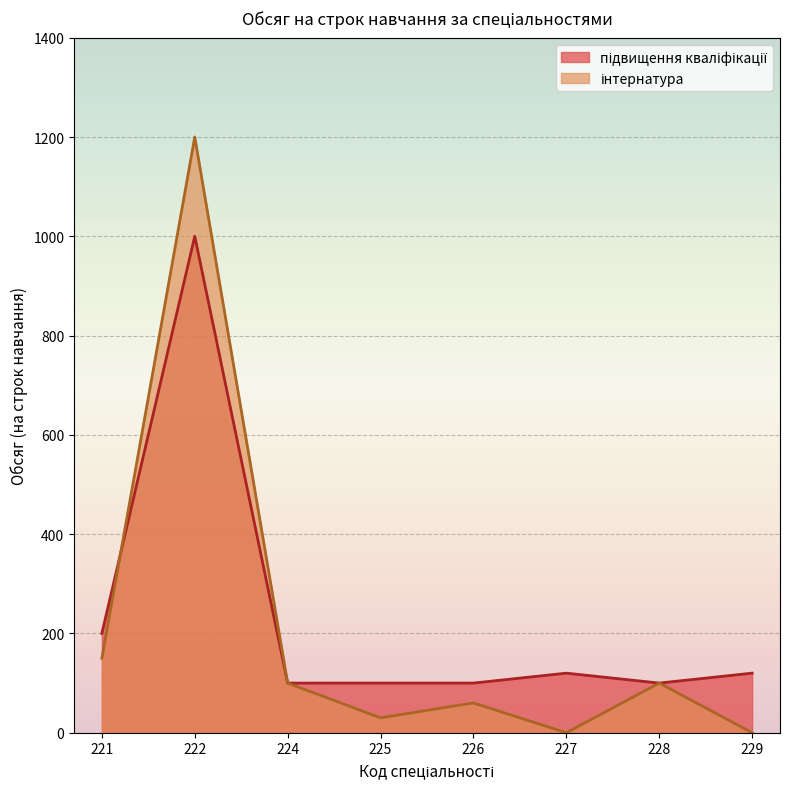

Rank the series by their average value, from highest to lowest.

підвищення кваліфікації, інтернатура